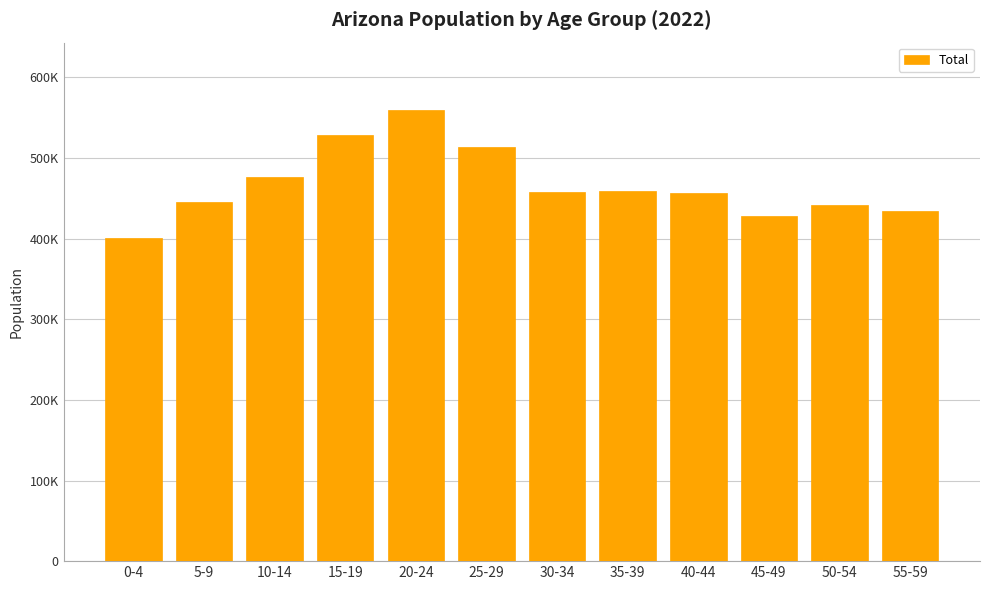

What is the change in value from 30-34 to 55-59?

-23236